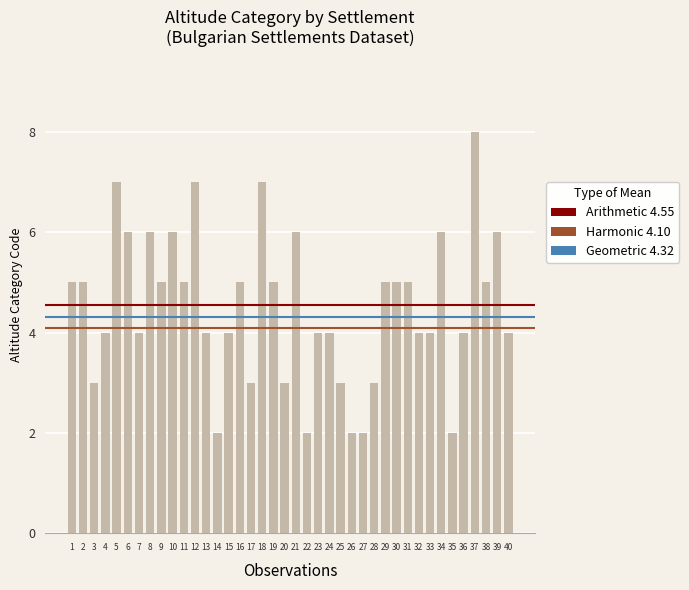

Does the chart contain stacked bars?

No